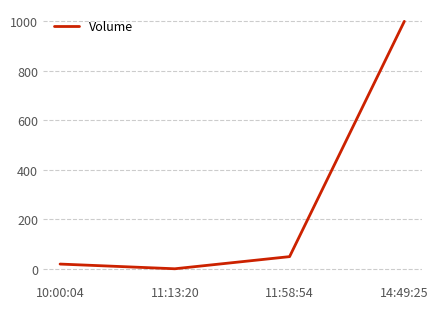

Does the chart display data point markers on the line(s)?

No